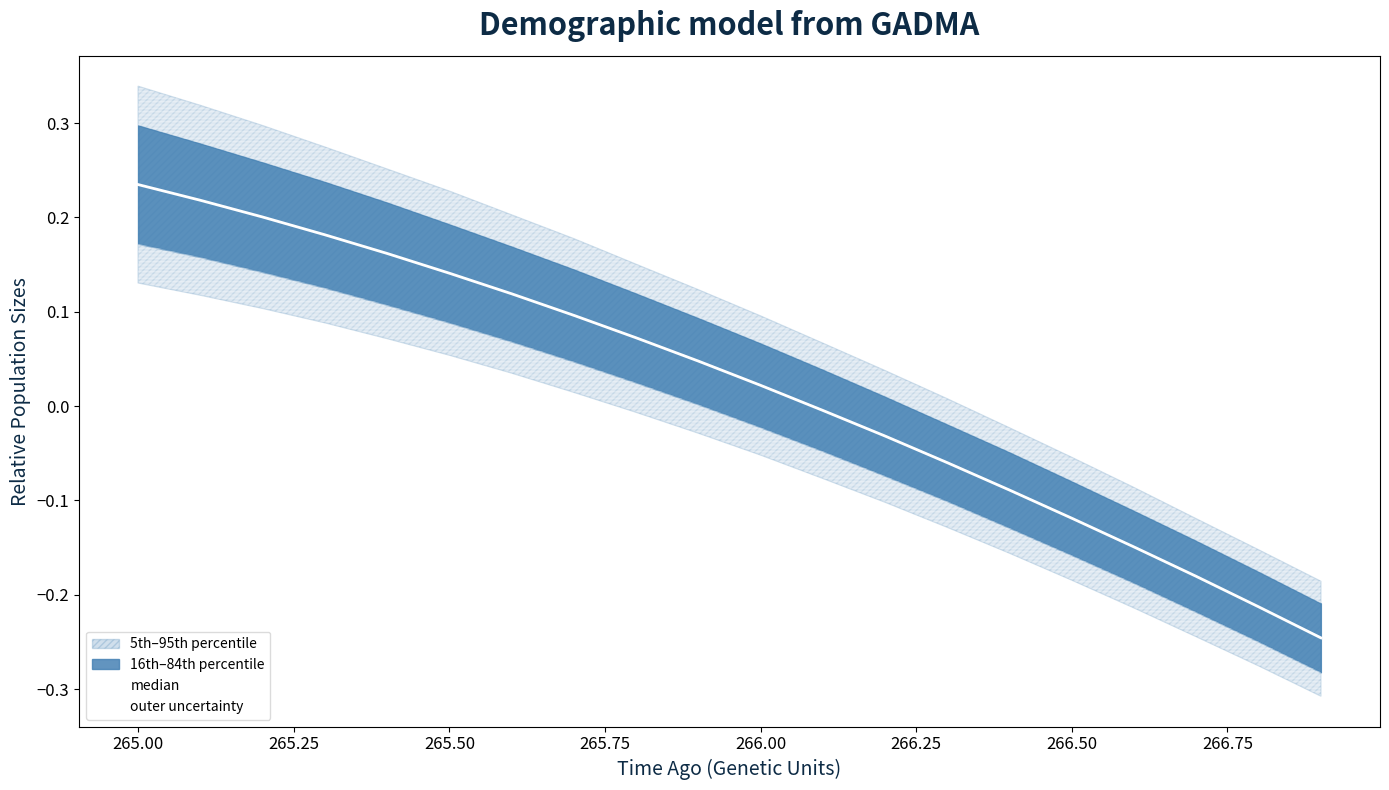

Is this an area chart (filled region under the line)?

No